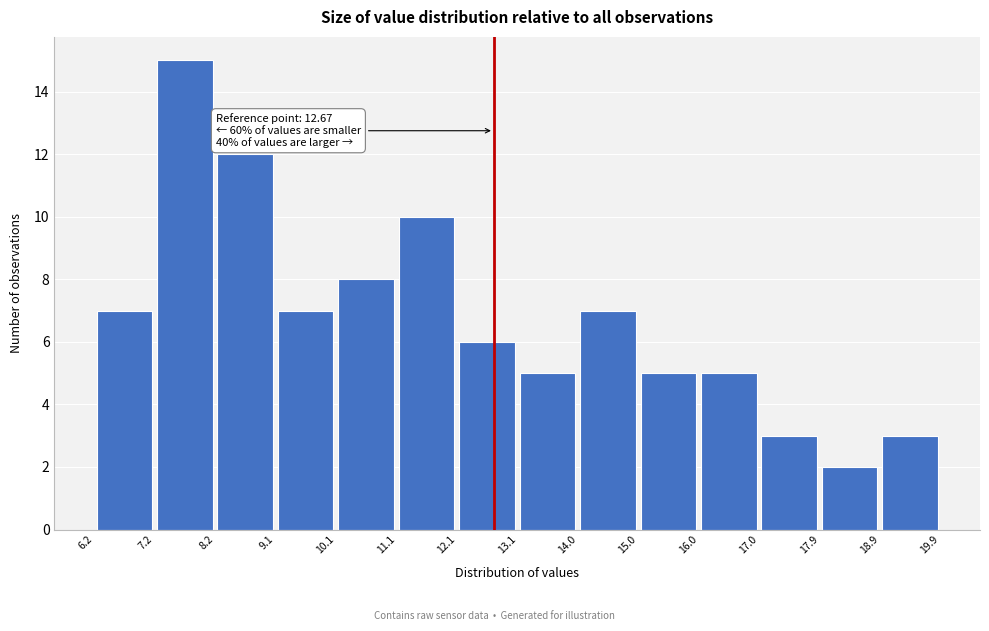

Over which range of the x-axis is the bar tallest?

7.2 to 8.2